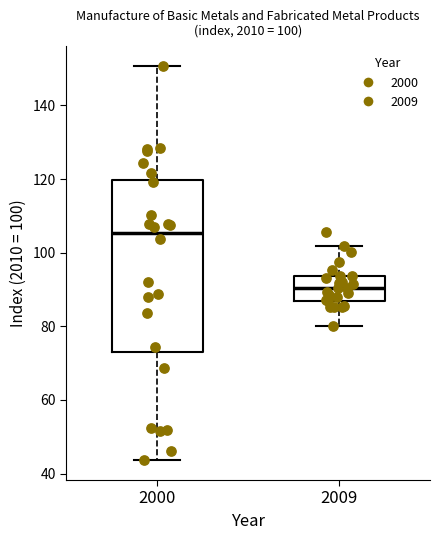

Which box's median line is the lowest?

2009